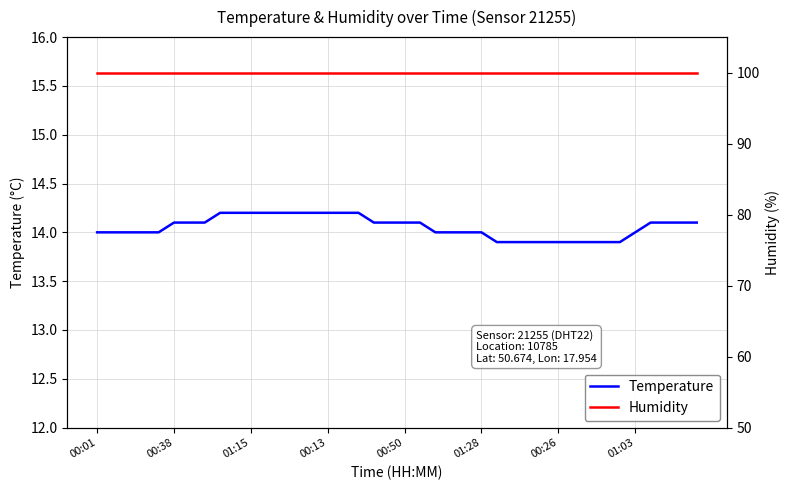

What is the lowest value of the Temperature series?

13.9